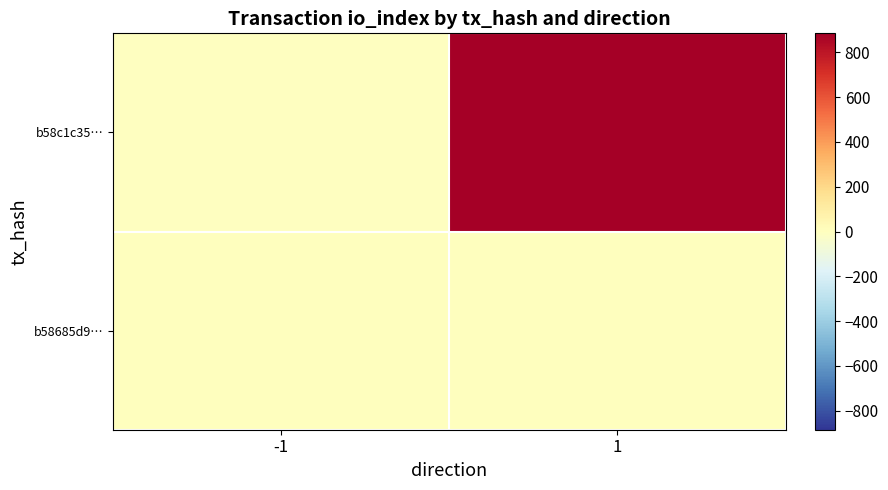

List the series in order of their overall mean, lowest first.

b58685d9…, b58c1c35…